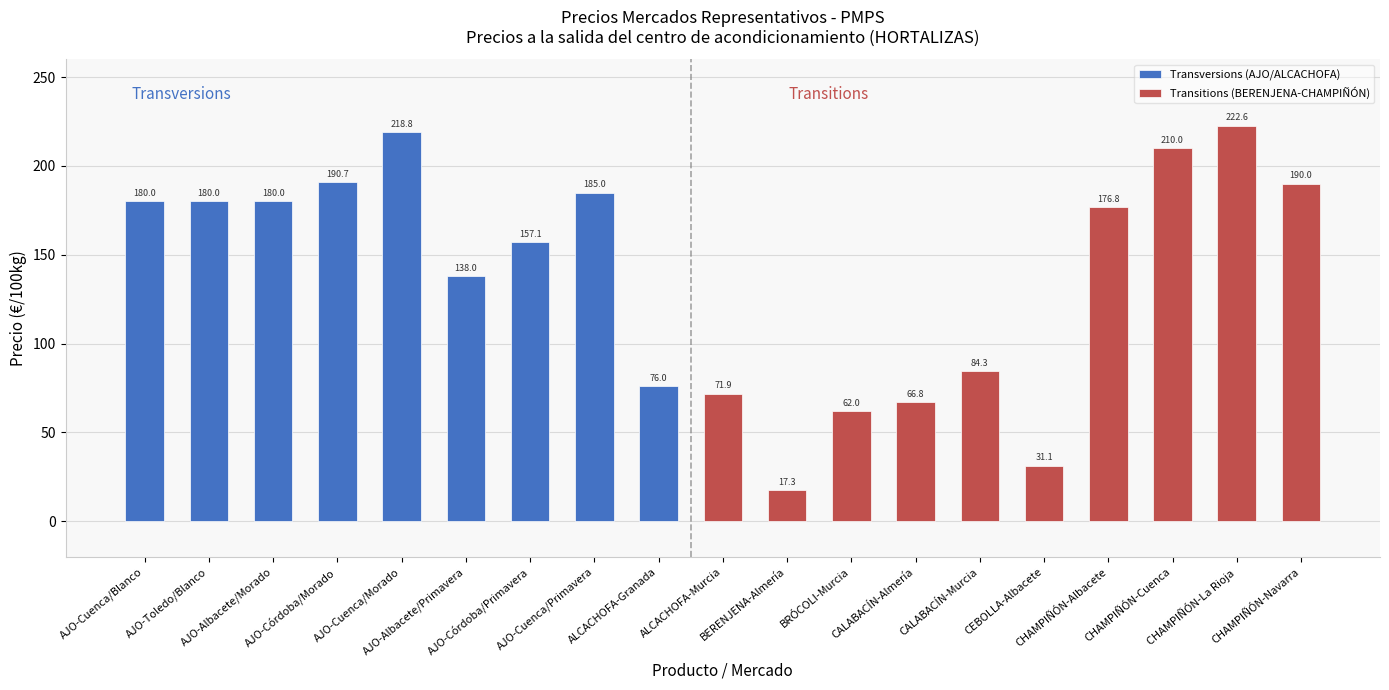

How many values exceed 176?

10